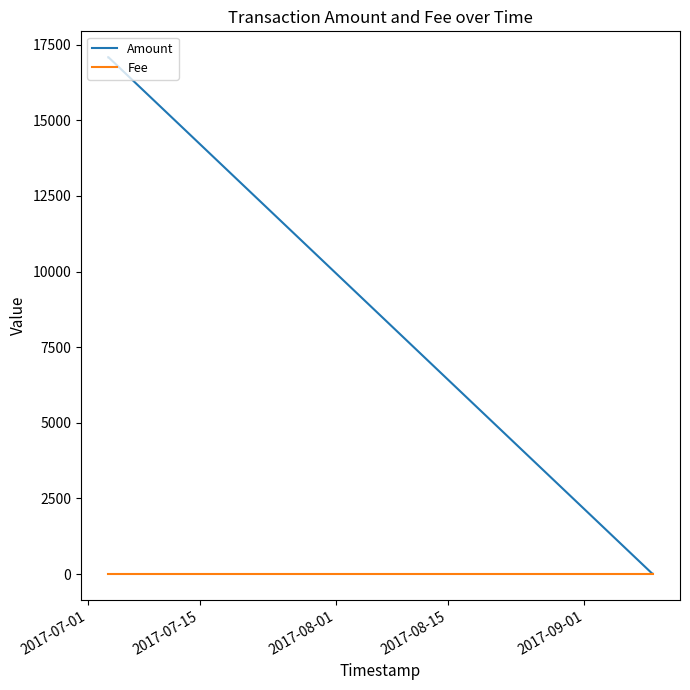

List the series in order of their peak value, lowest first.

Fee, Amount